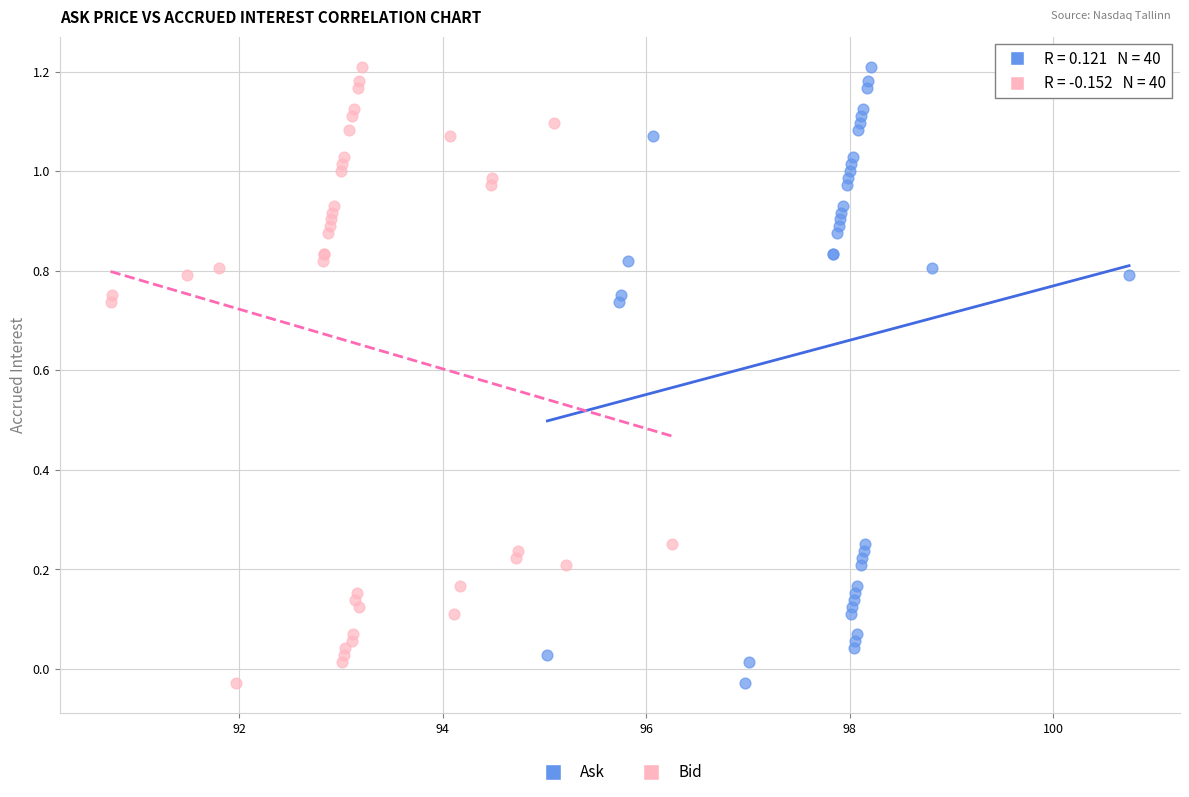

What are all the series names shown in the legend?

Ask, Bid